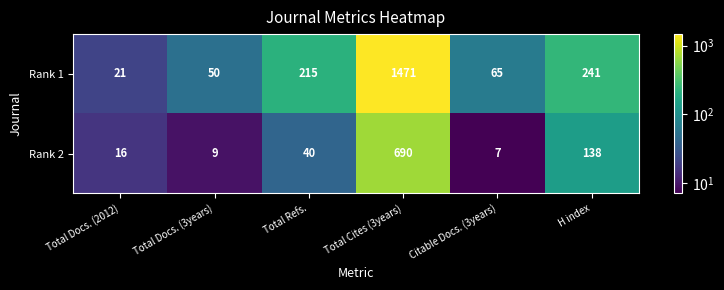

List the series in order of their overall mean, highest first.

Rank 1, Rank 2